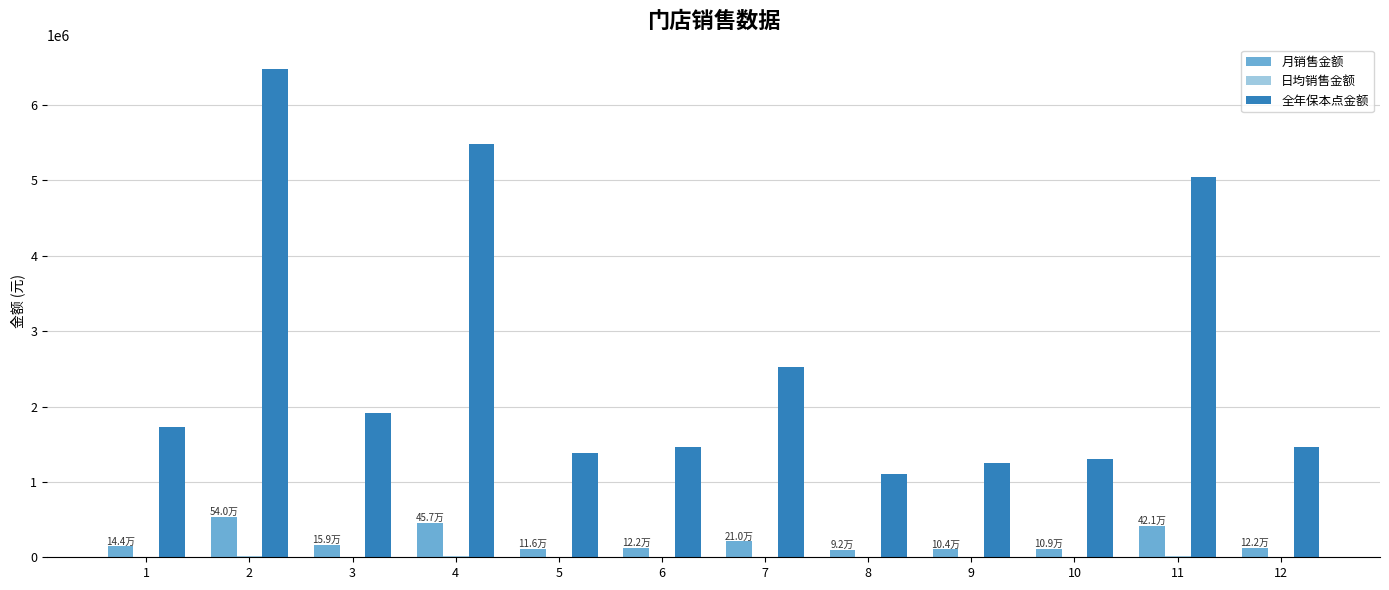

Which series has the largest total across all categories?

全年保本点金额